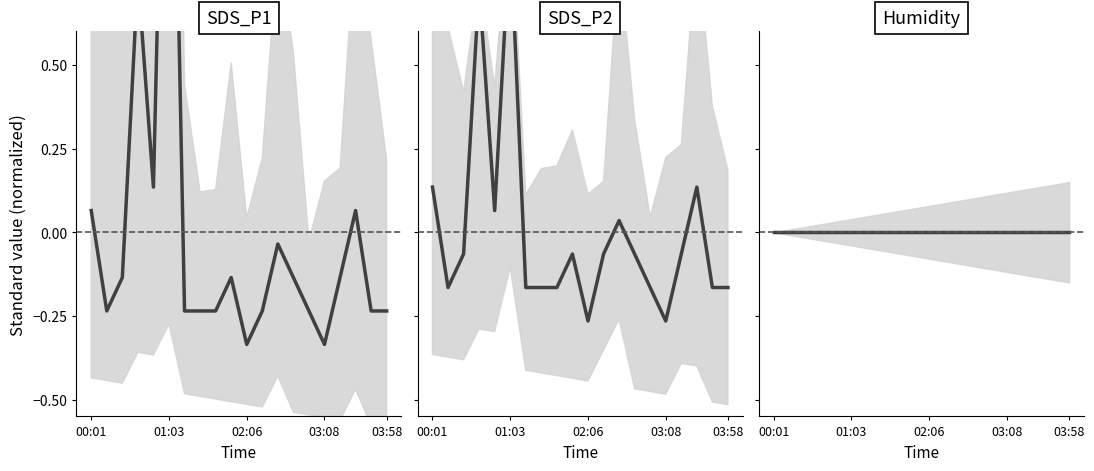

True or false: SDS_P2 has more than 1 interior local peaks.

True